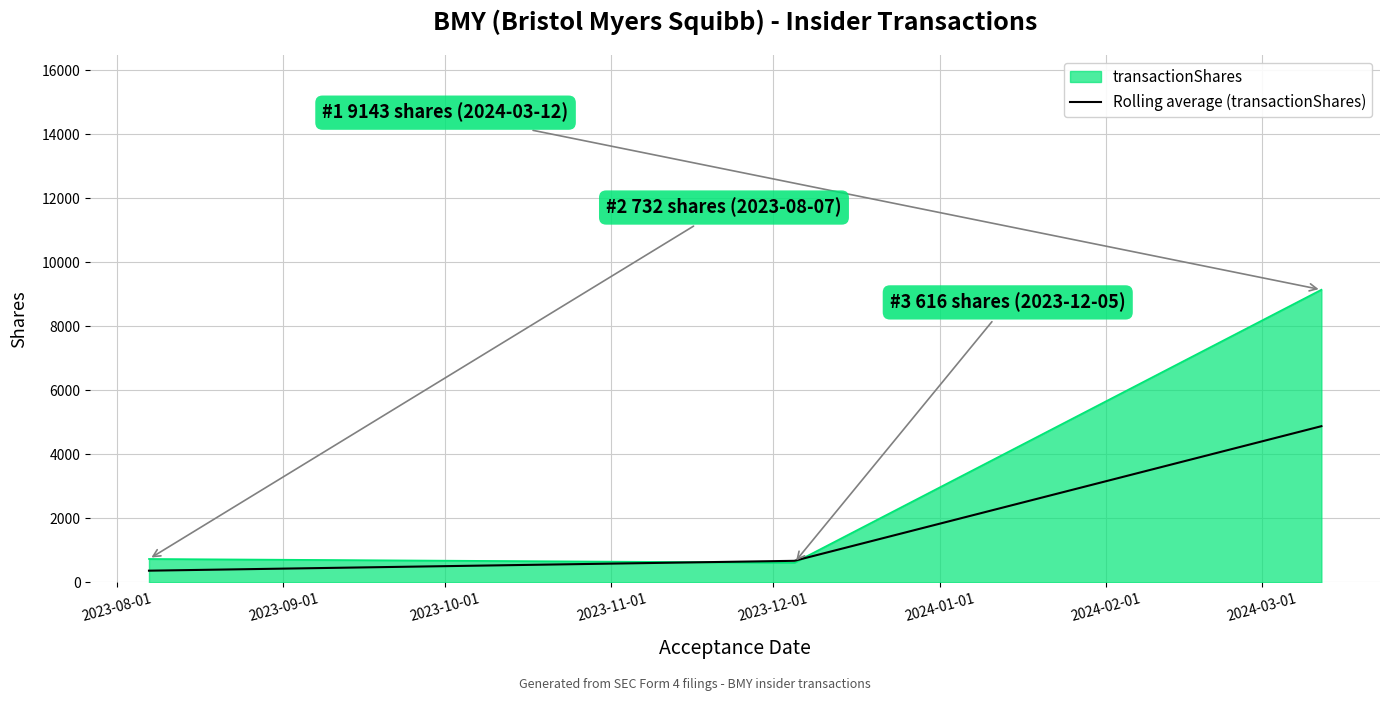

Rank the series by their average value, from lowest to highest.

Rolling average (transactionShares), transactionShares